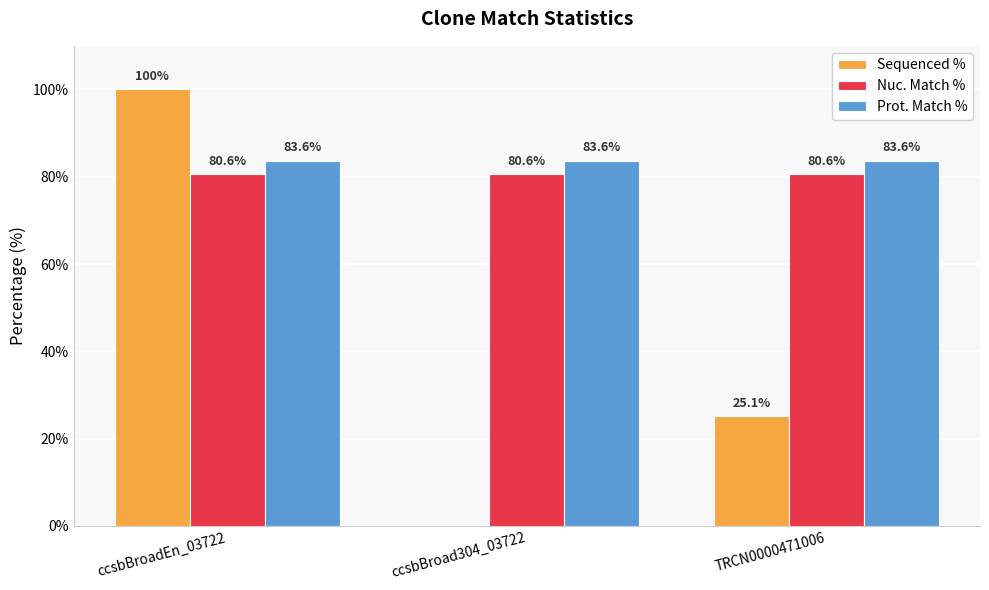

What is the sum of the Nuc. Match % values at ccsbBroad304_03722 and TRCN0000471006?

161.2